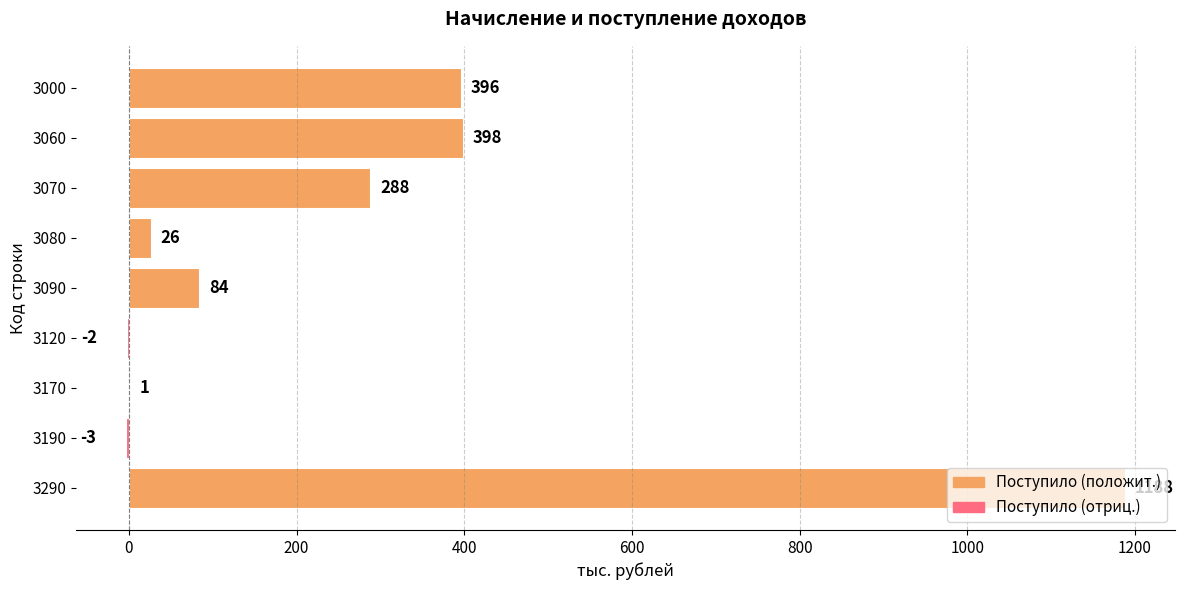

What is the sum of the values at 3060 and 3290?

1586